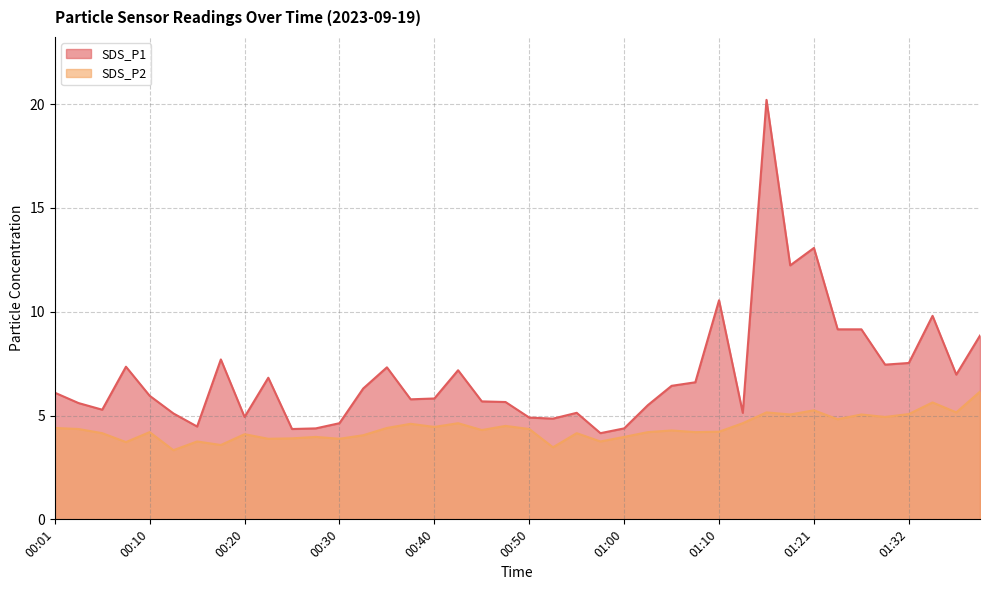

Which series has the largest range (max minus min)?

SDS_P1